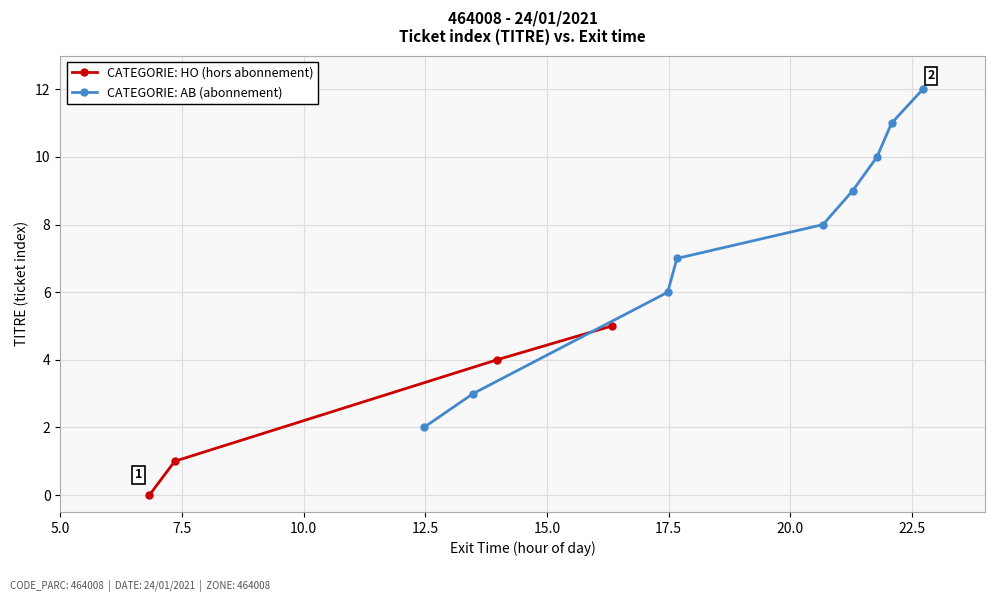

What is the value of the 9th point from the left?

8